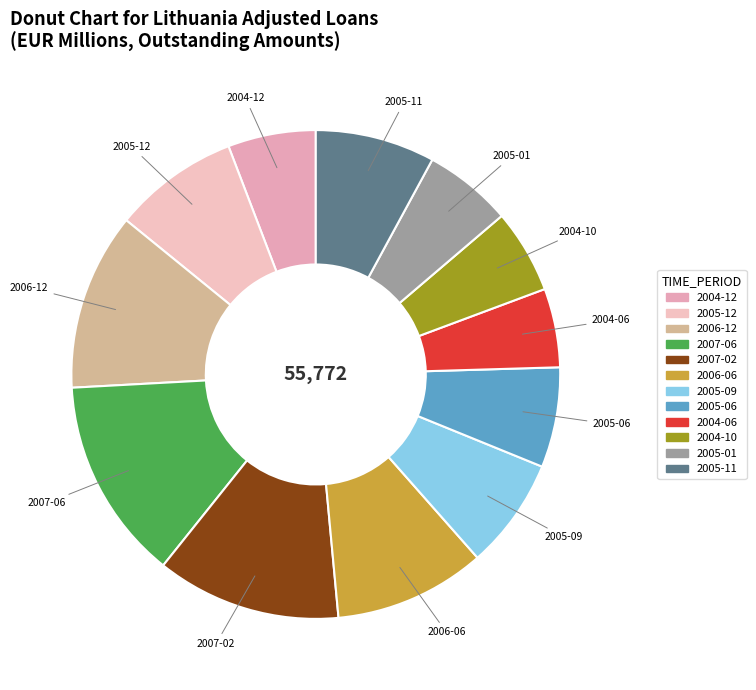

Does any single category account for the majority?

No